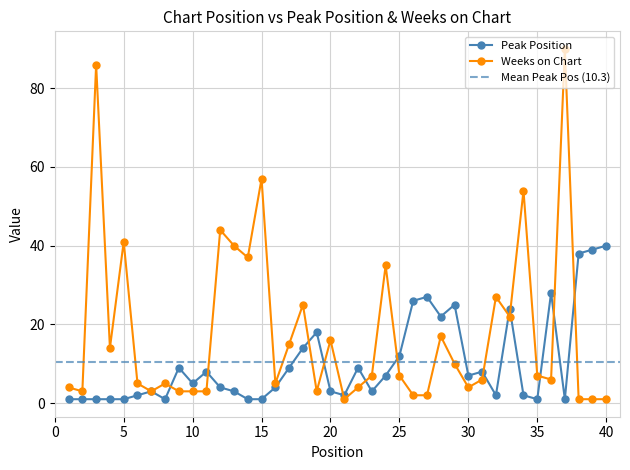

At how many categories does at least one series exceed 85?

2